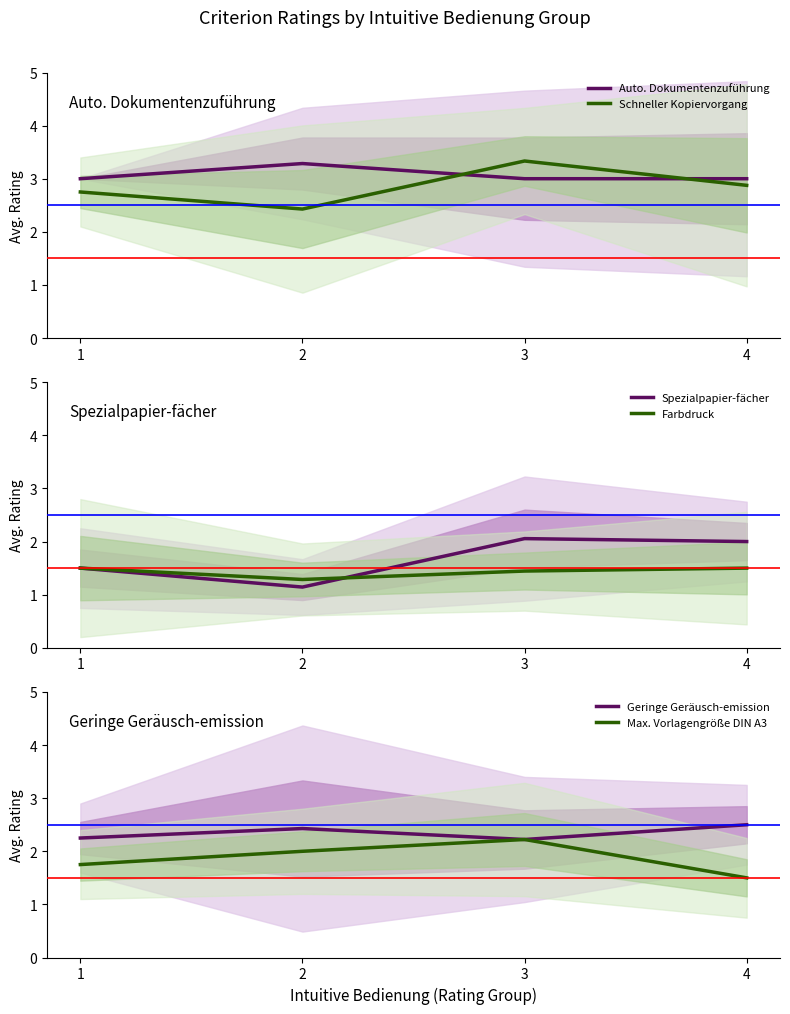

What is the difference between the Farbdruck values at 3 and 2?

0.2